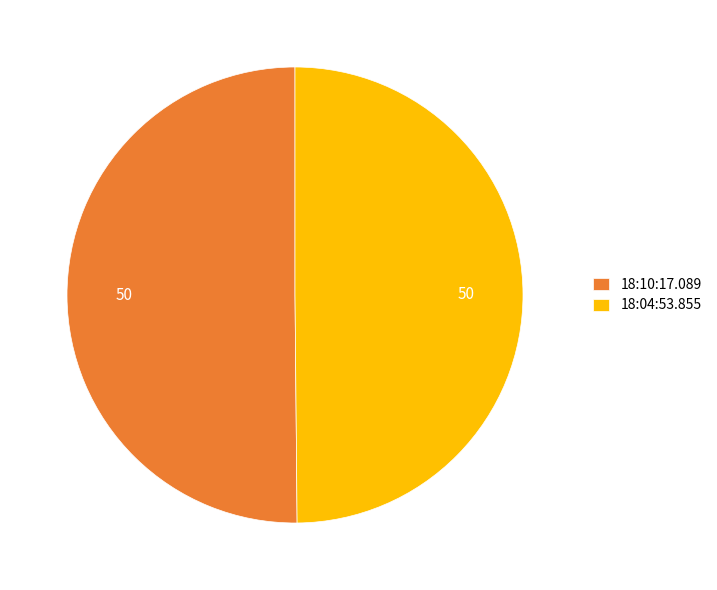

Do 18:04:53.855 and 18:10:17.089 together represent more than half of the pie?

Yes